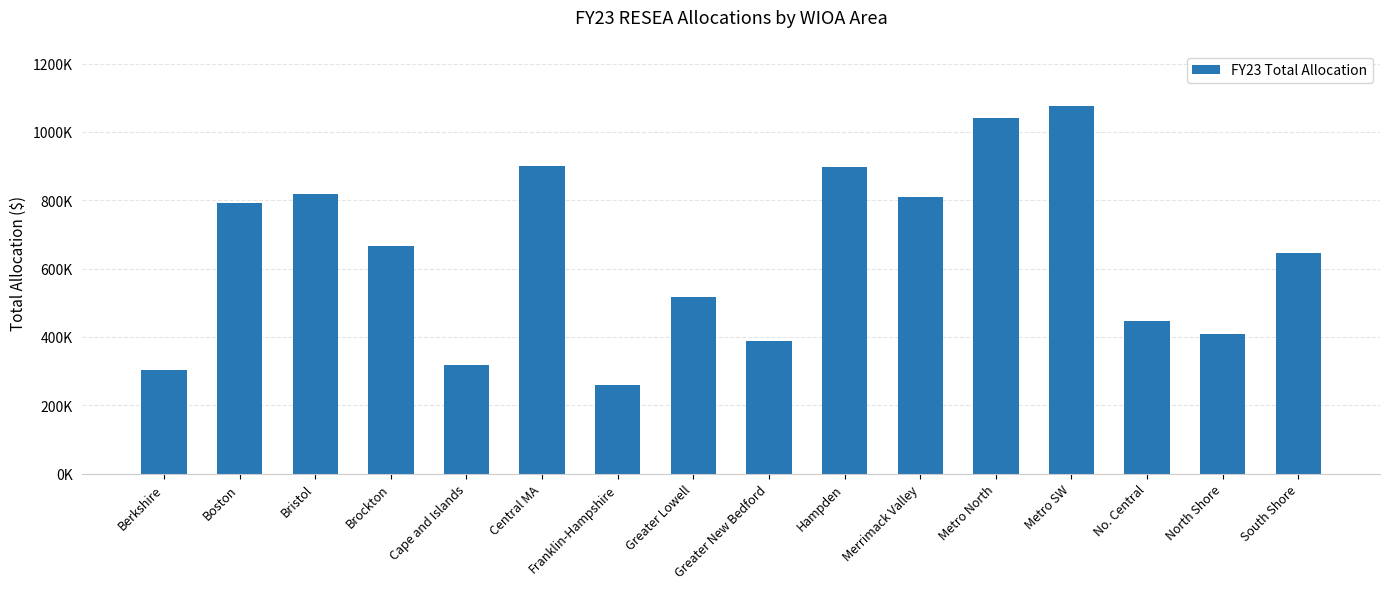

Reading left to right, list all the values displayed in this chart.

303182.8	792732.8	817330.3	665747.8	319060.9	901348.3	259692.4	516688.2	386762.2	896837.3	810135.7	1039251.6	1075873.5	447702.5	409179.8	644593.8